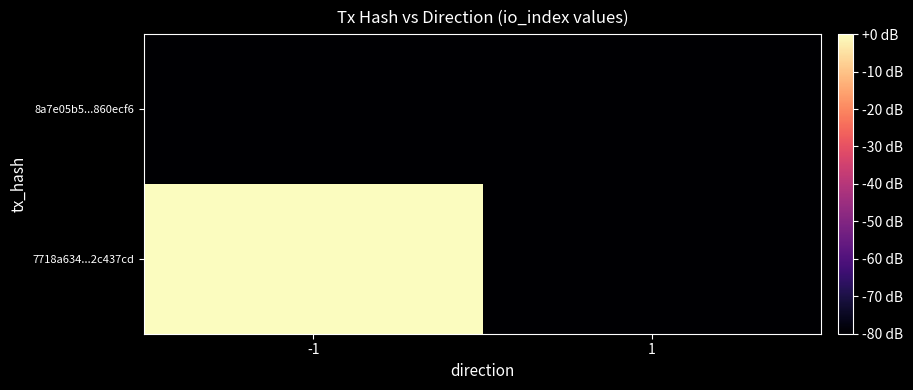

At which category is the sum across all series the highest?

-1